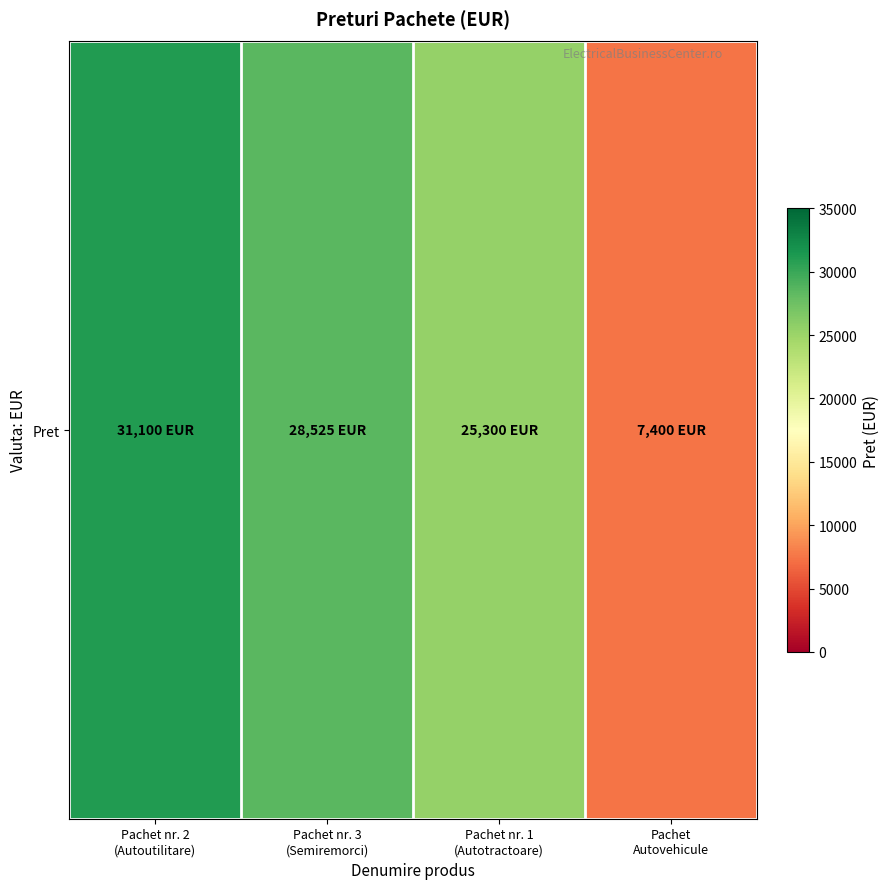

Reading left to right, transcribe all the data shown in this chart.

31100	28525	25300	7400